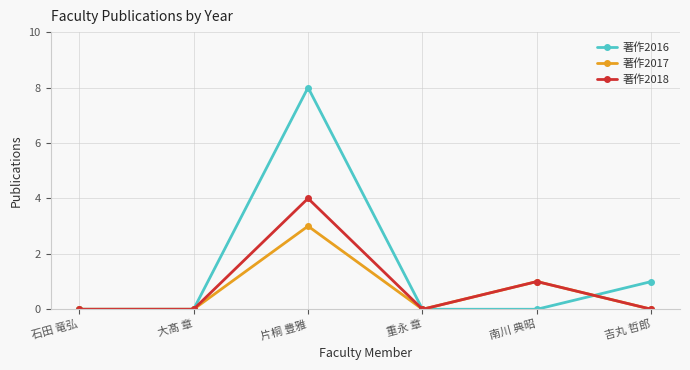

Reading left to right, transcribe all the data shown in this chart.

著作2016: 石田 竜弘=0	大髙 章=0	片桐 豊雅=8	重永 章=0	南川 典昭=0	吉丸 哲郎=1
著作2017: 石田 竜弘=0	大髙 章=0	片桐 豊雅=3	重永 章=0	南川 典昭=1	吉丸 哲郎=0
著作2018: 石田 竜弘=0	大髙 章=0	片桐 豊雅=4	重永 章=0	南川 典昭=1	吉丸 哲郎=0